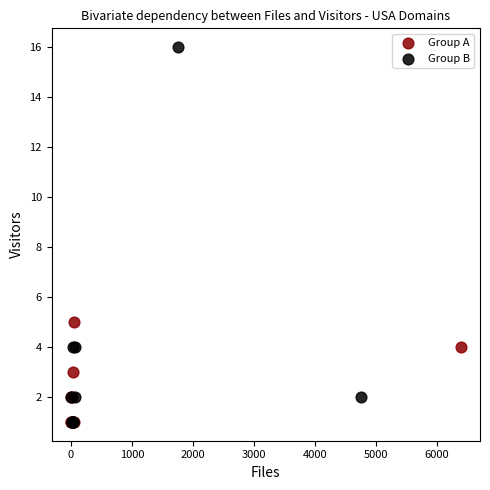

Which series has the largest Y range (max minus min)?

Group B